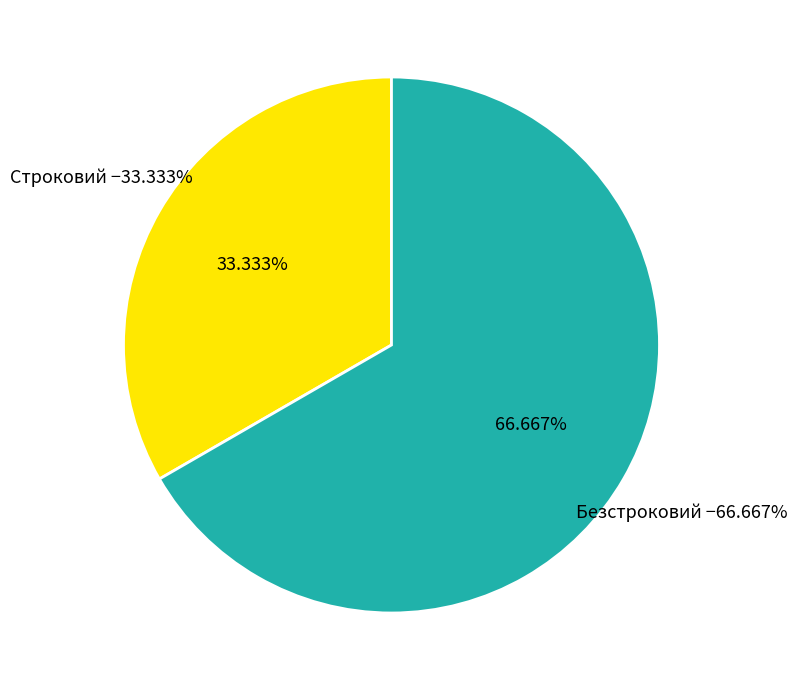

True or false: Безстроковий accounts for 67% of the total.

True